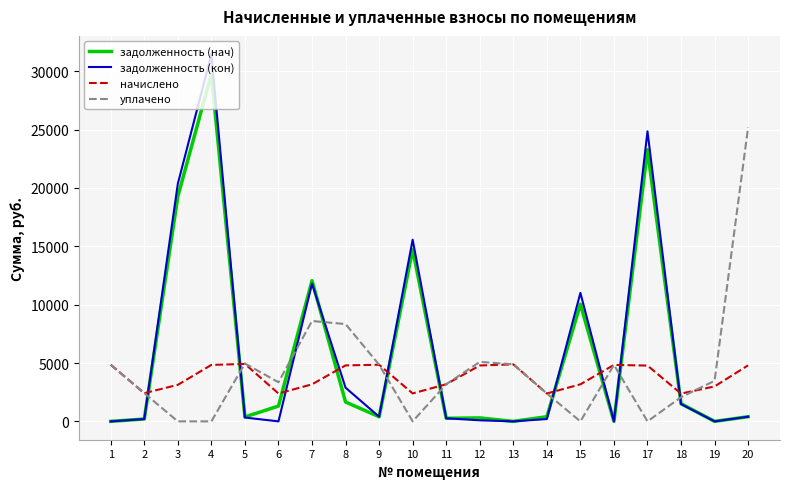

Is it true that уплачено equals 5095.4 at 12?

True